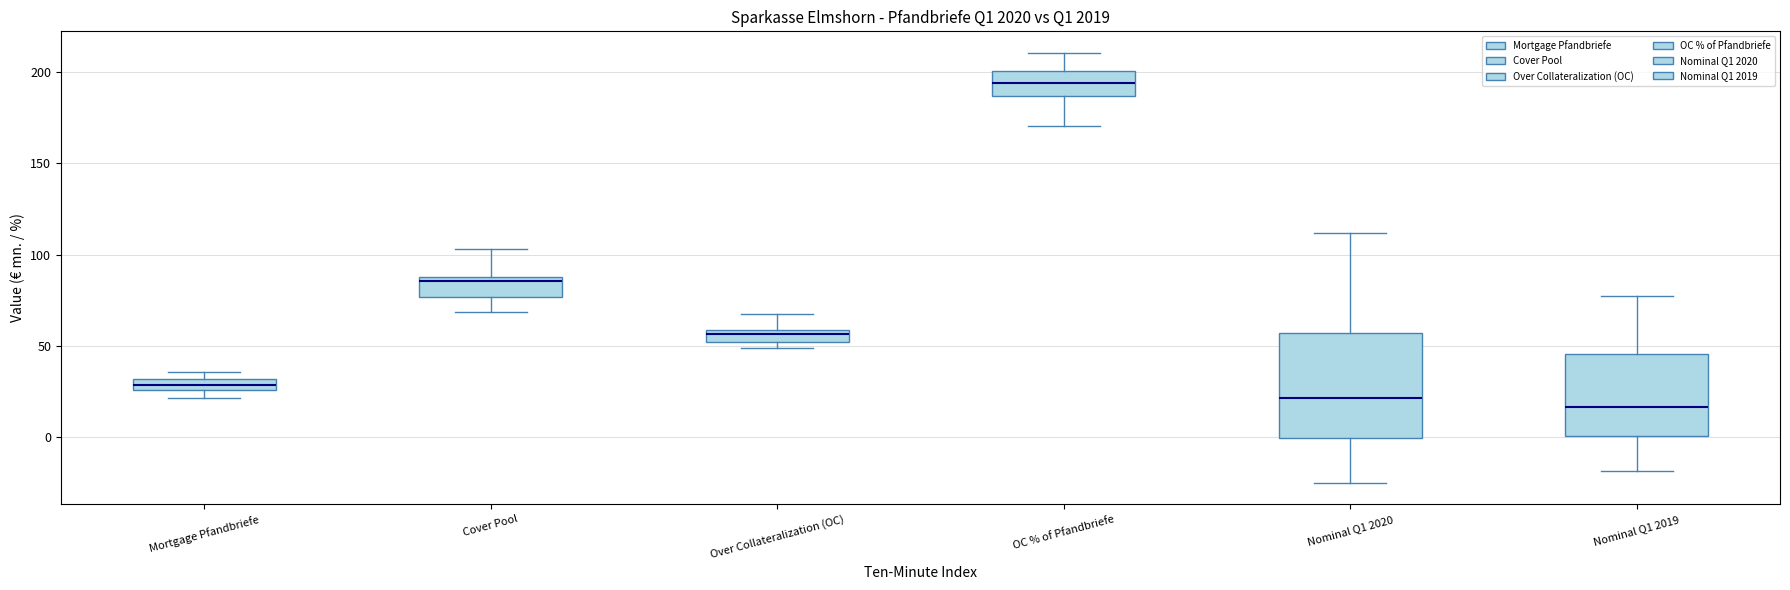

Comparing the boxes themselves (not the whiskers), which one is the tallest?

Nominal Q1 2020